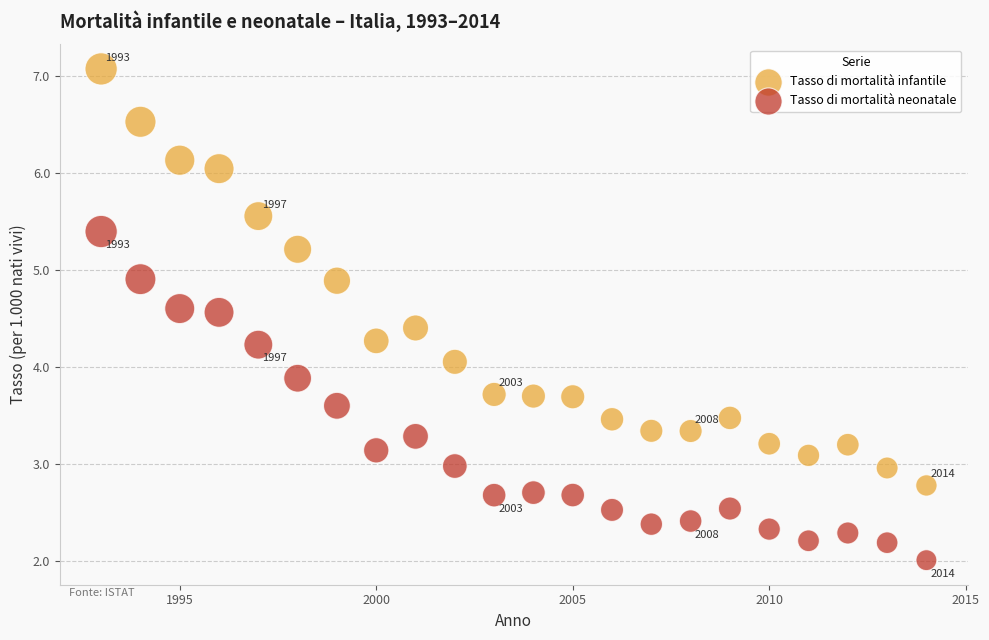

Which series has the largest Y range (max minus min)?

Tasso di mortalità infantile